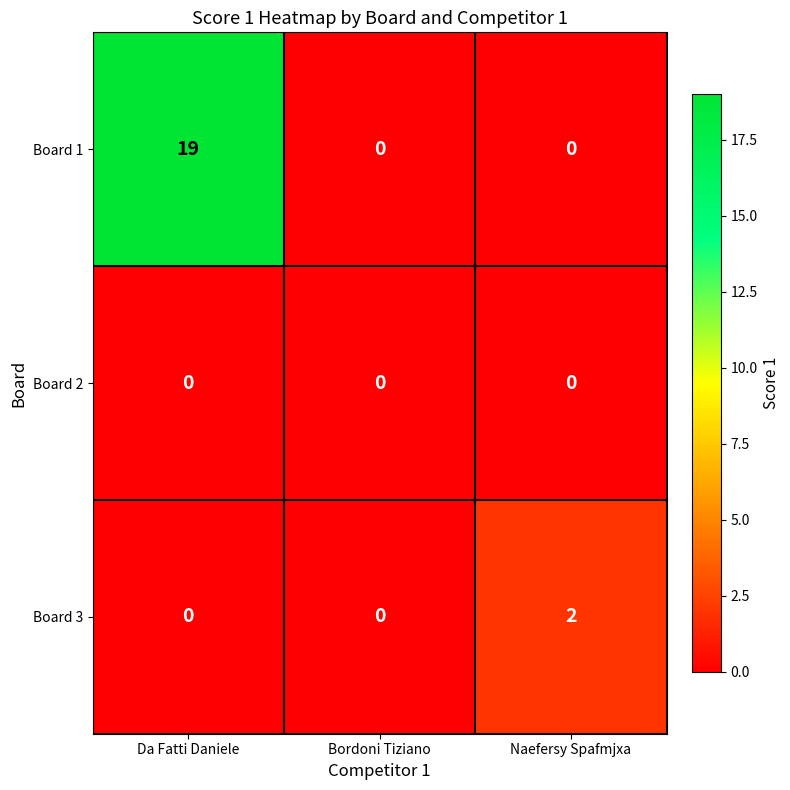

Count the Board 1 values in the range 0 to 19.

3